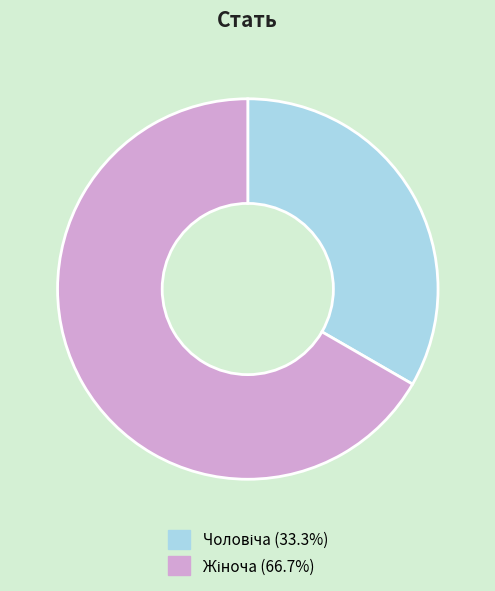

Is there a majority slice in this chart?

Yes